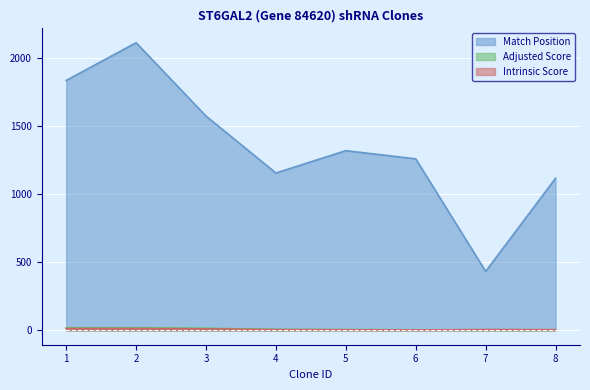

Reading left to right, list all the values displayed in this chart.

Match Position: 1836.0	2113.0	1574.0	1156.0	1320.0	1260.0	433.0	1117.0
Adjusted Score: 18.5	18.5	15.1	6.9	5.7	3.7	3.9	3.5
Intrinsic Score: 13.2	13.2	10.8	5.0	4.0	2.6	5.6	5.0